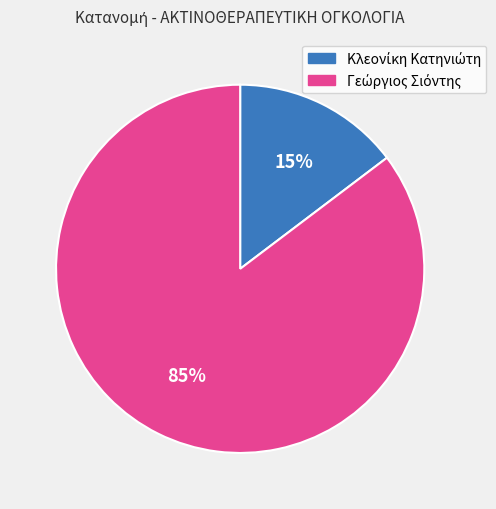

To the nearest percent, what is the average slice percentage?

50%